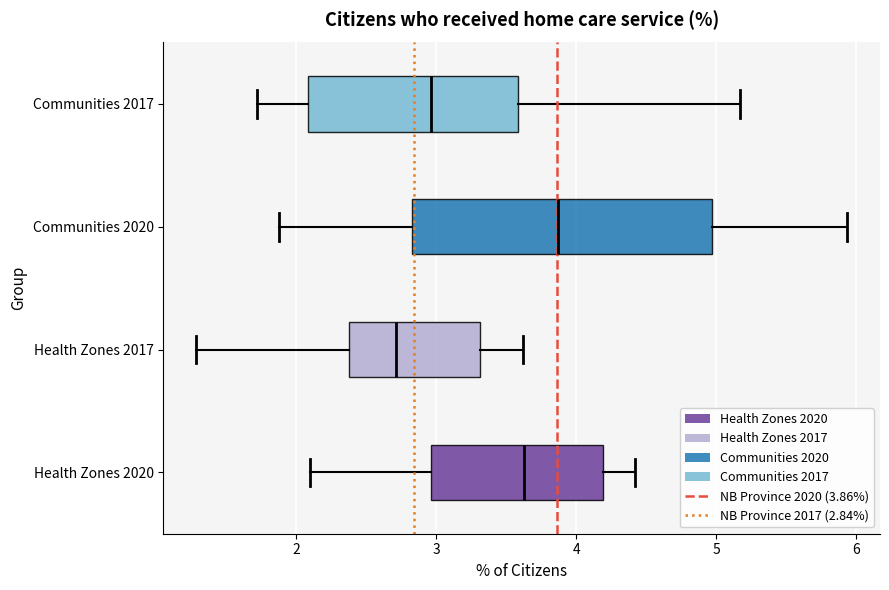

Which box's median line is the furthest to the right?

Communities 2020